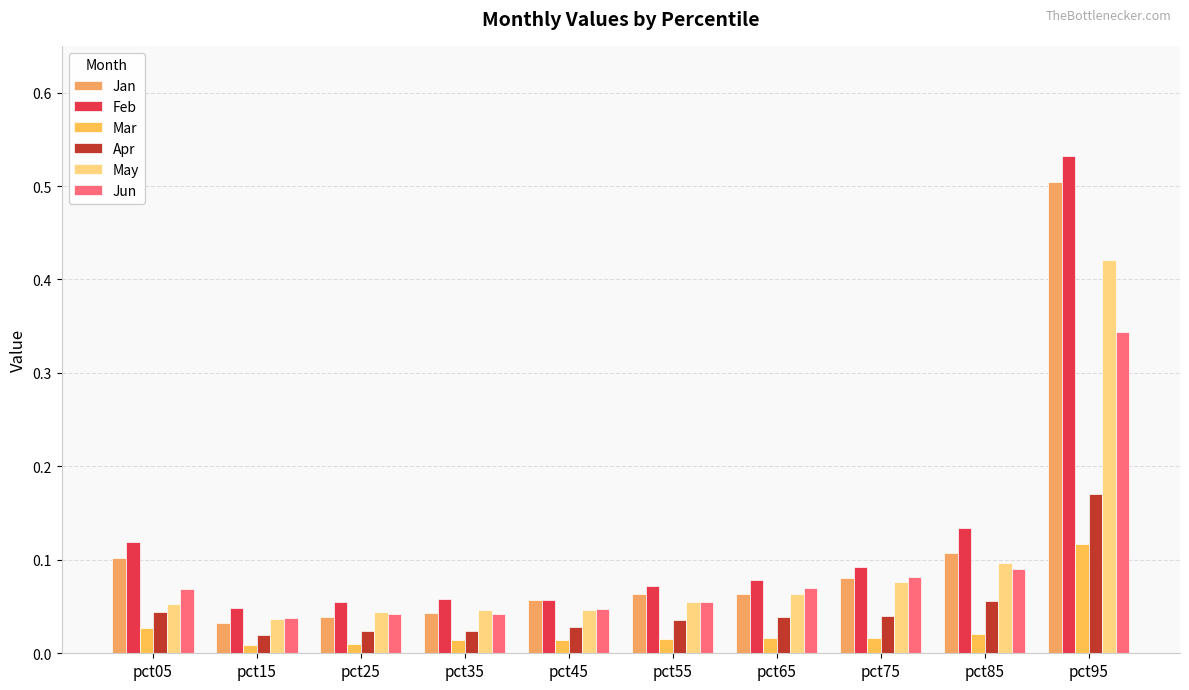

What are all the series names shown in the legend?

Jan, Feb, Mar, Apr, May, Jun